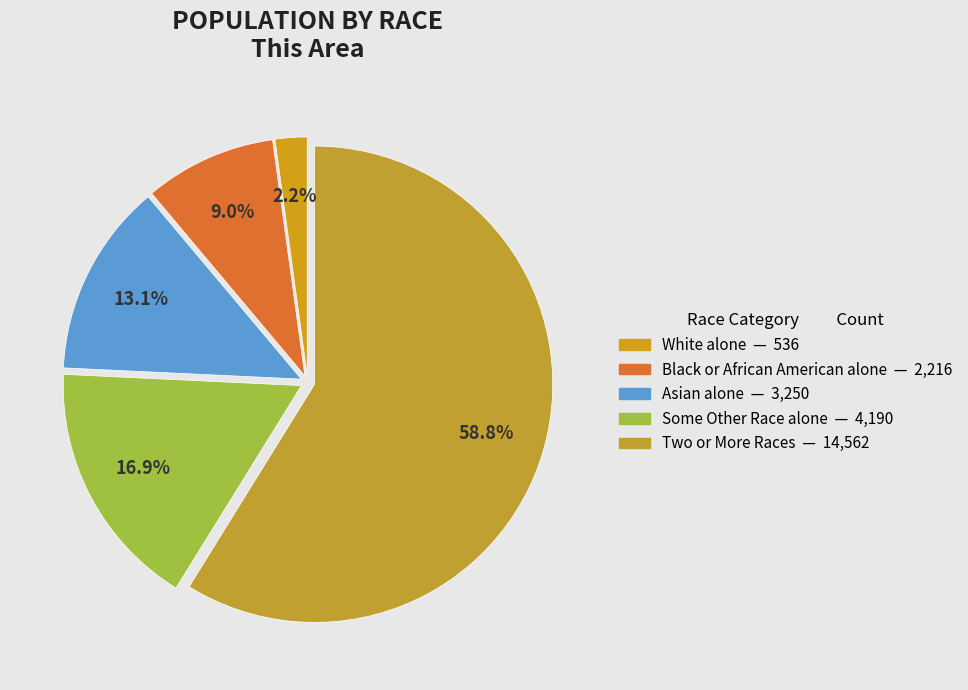

How many segments does this pie chart have?

5